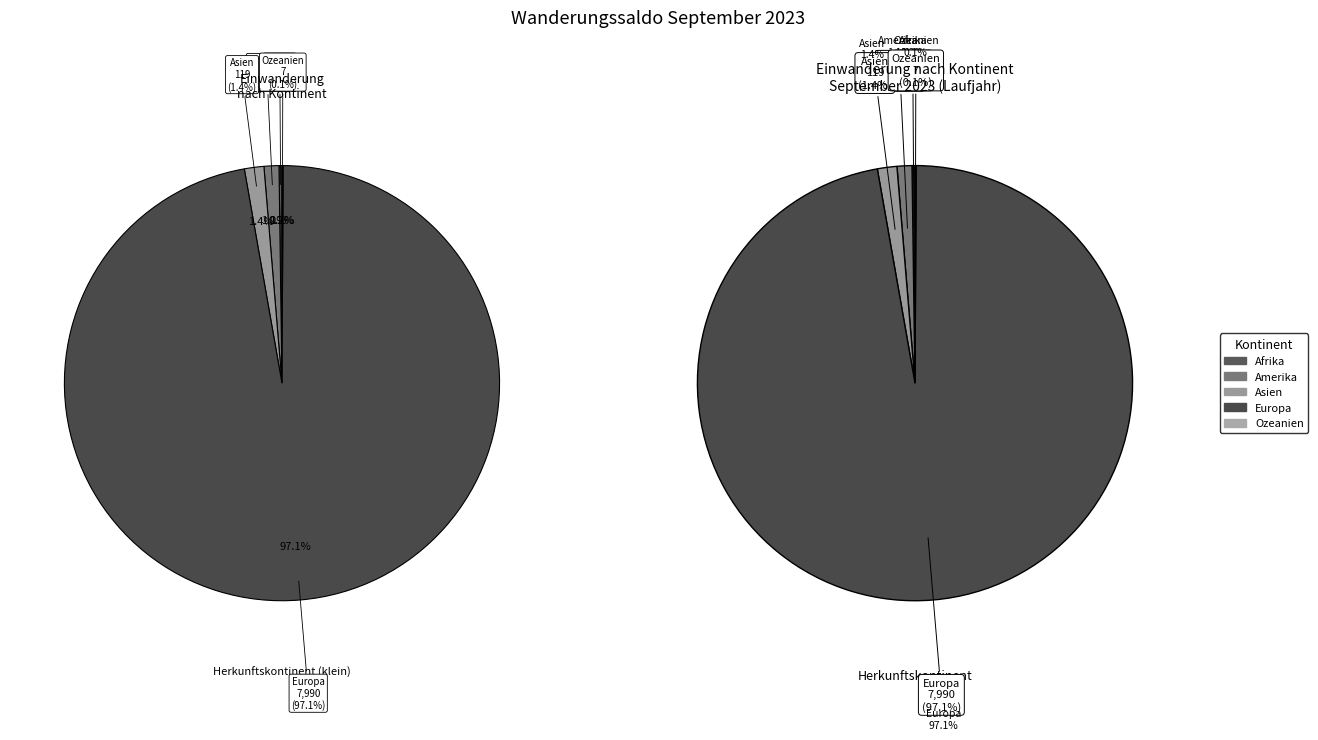

What percentage do Asien and Amerika together represent?

2.6%